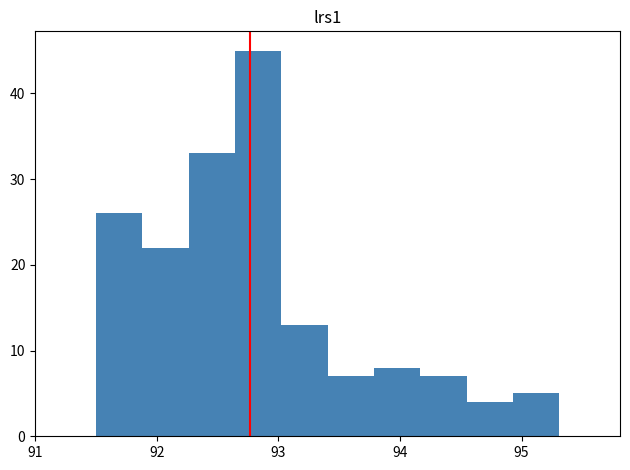

Read against the x-axis, roughly where is the centre of the tallest bar?

92.8